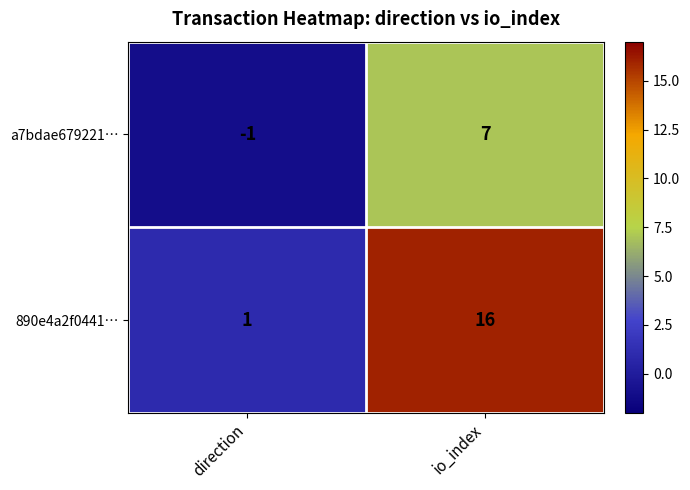

True or false: a7bdae679221… has a value of 7 at io_index.

True